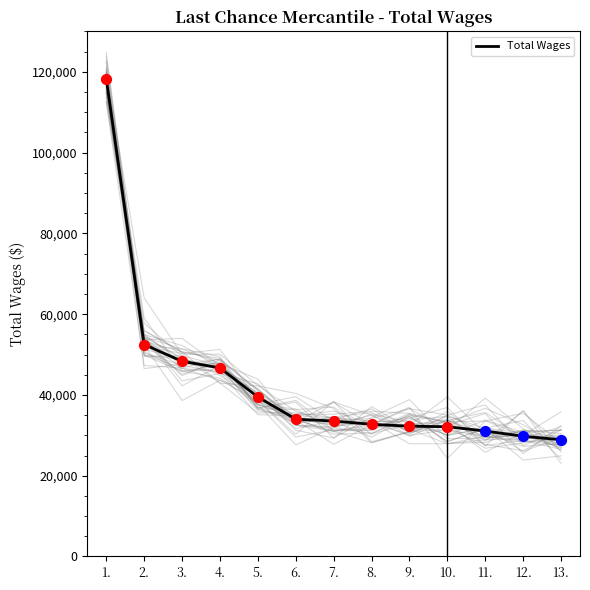

What is the change in value from 7. to 10.?

-1408